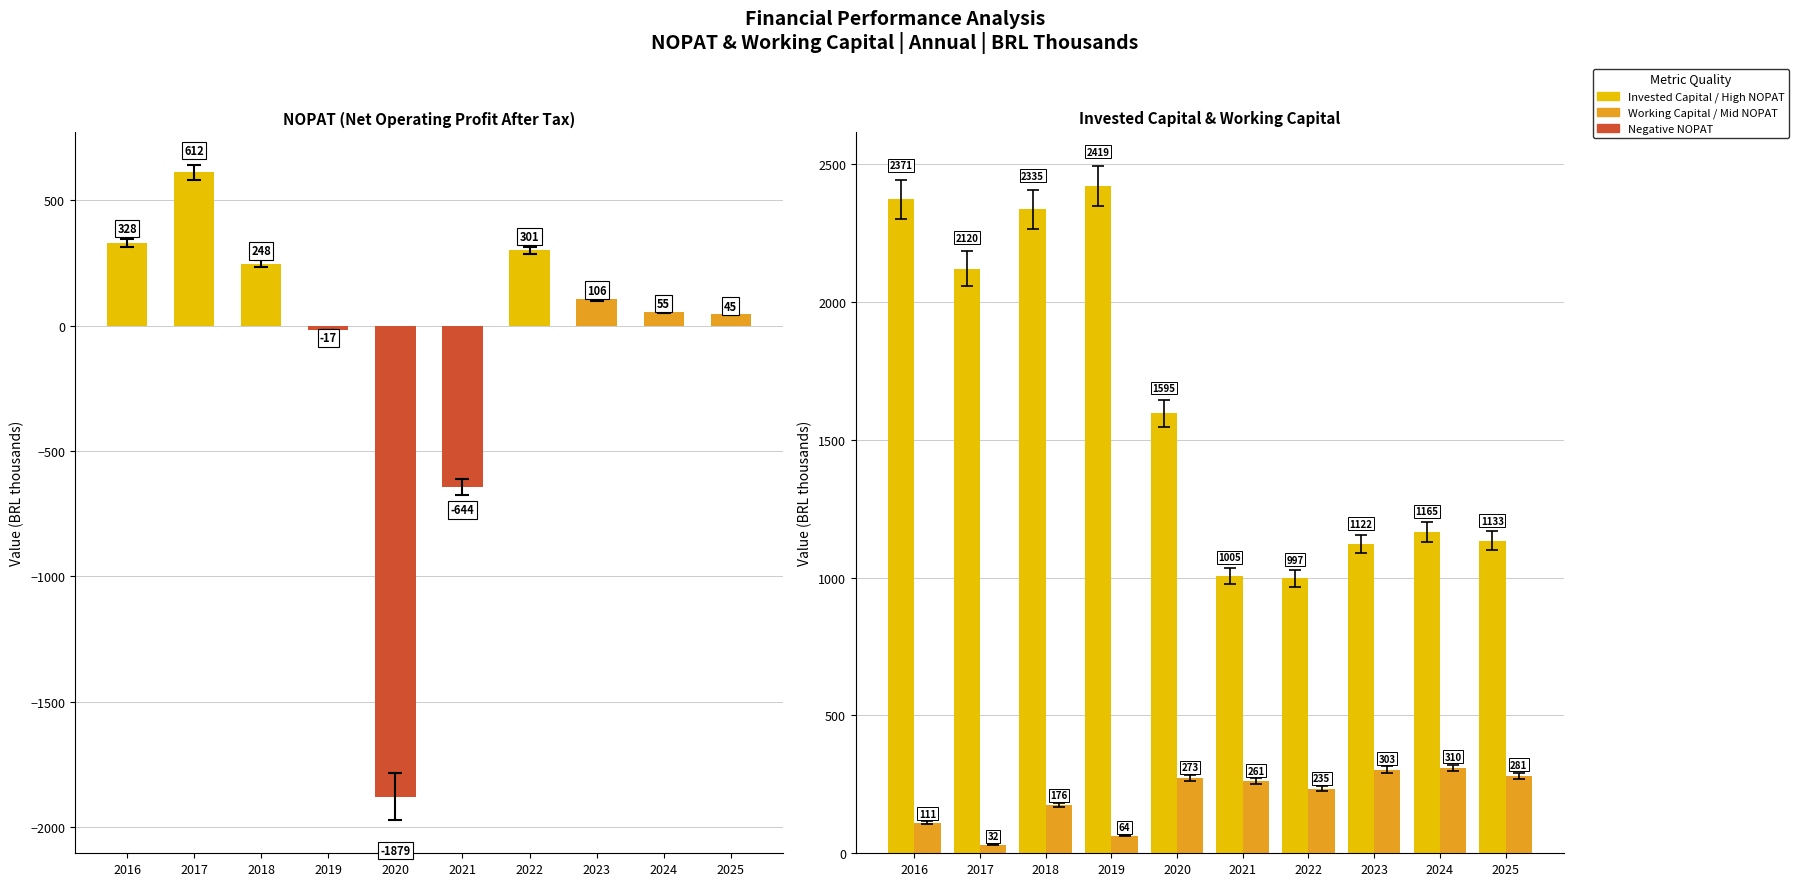

How many data points does each series have?

10